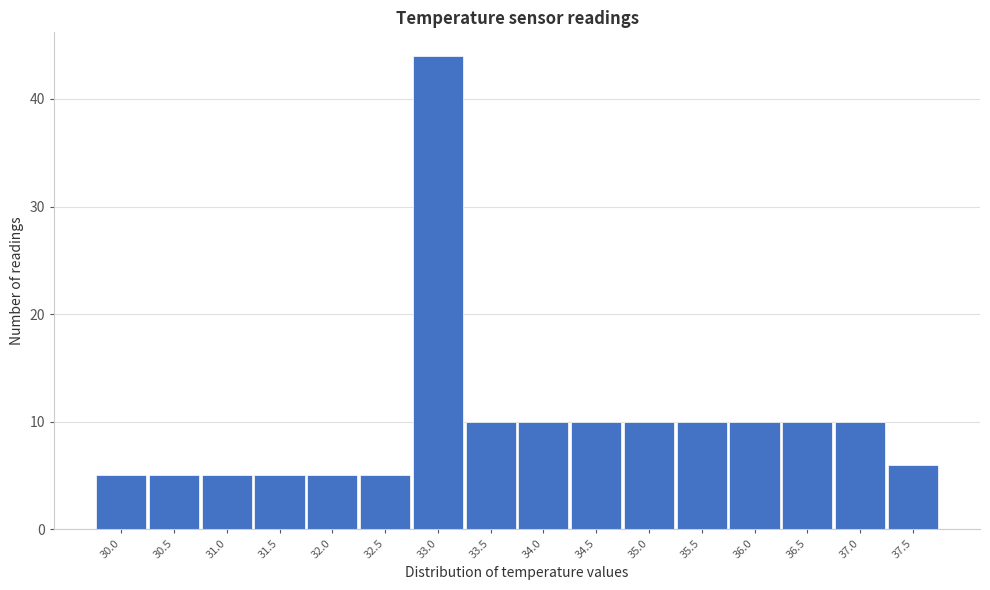

What is the height of the bar covering 30.75 to 31.25 on the x-axis? The values are not printed on the chart, so give them approximately, as read against the axis.

5